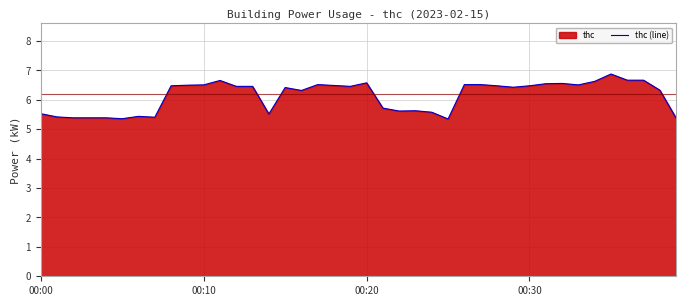

How many values exceed 6?

25